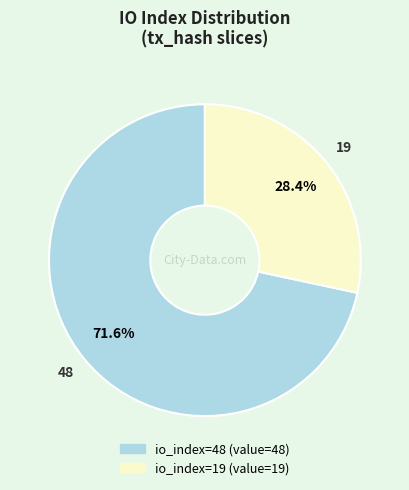

How many segments does this pie chart have?

2